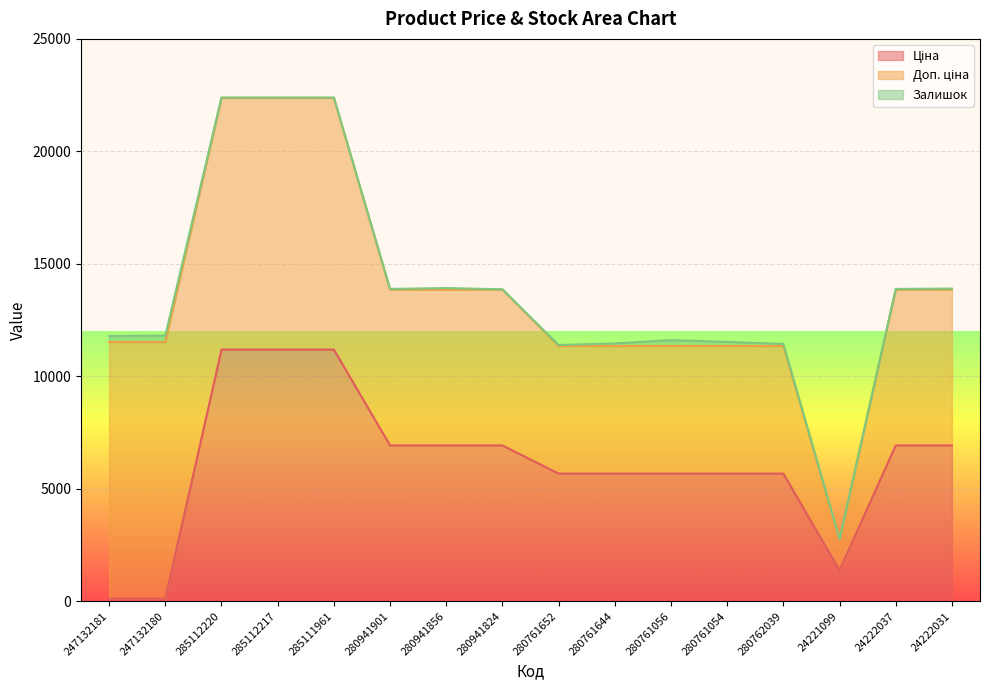

Reading left to right, extract all data points from this chart.

Ціна: 114.1	114.1	11188.2	11188.2	11188.2	6925.7	6925.7	6925.7	5673.8	5673.8	5673.8	5673.8	5673.8	1375.4	6925.7	6925.7
Доп. ціна: 11410.0	11410.0	11188.2	11188.2	11188.2	6925.7	6925.7	6925.7	5673.8	5673.8	5673.8	5673.8	5673.8	1375.0	6925.7	6925.7
Залишок: 260.0	290.0	17.0	17.0	17.0	33.0	72.0	17.0	42.0	115.0	259.0	182.0	93.0	16.0	32.0	49.0